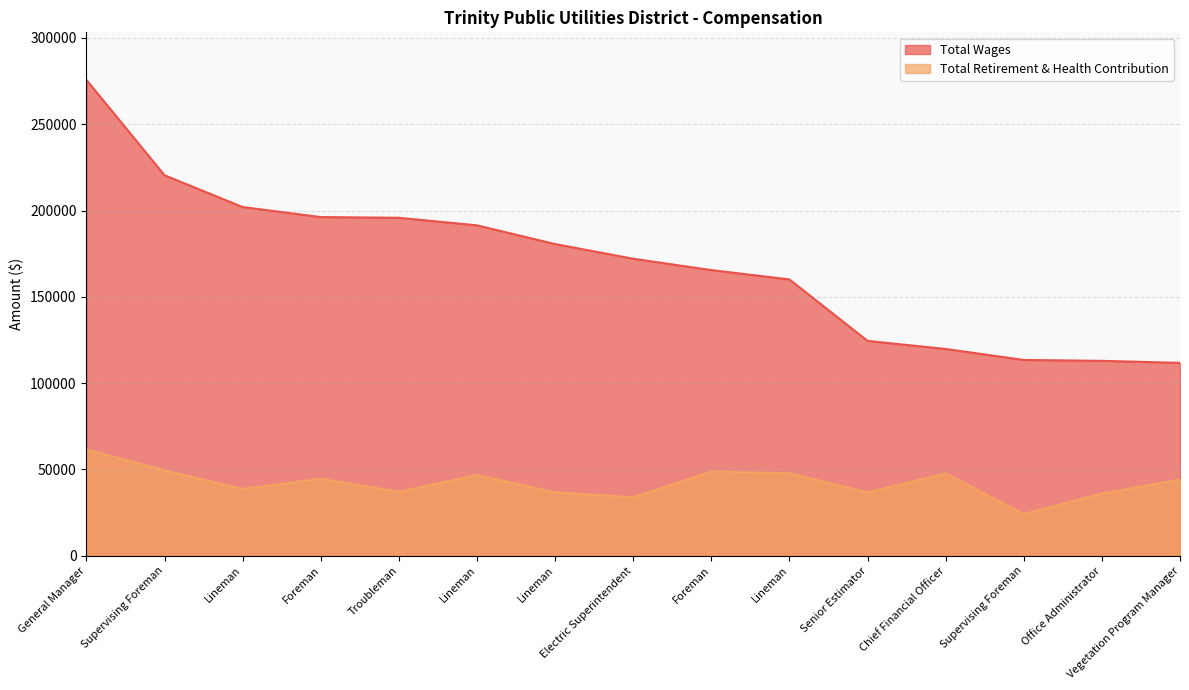

What is the spread (max minus min) of values at Electric Superintendent?

138178